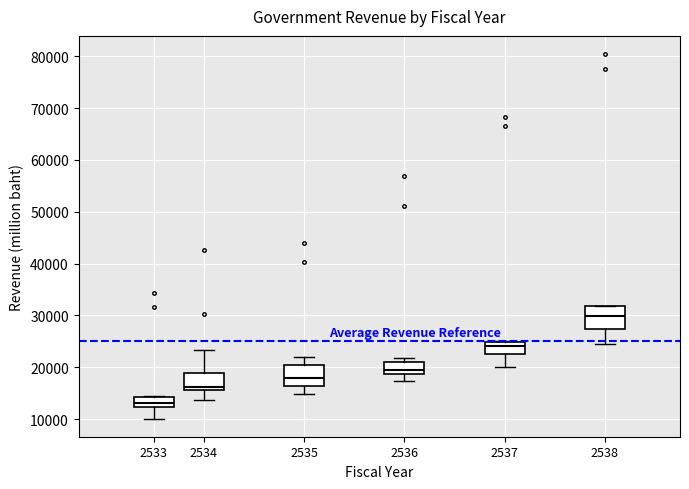

Reading left to right, read every box against the y-axis: the position of its median line, the range the box covers, and the ends of its whiskers. The values are not printed on the chart, so give them approximately, as read against the axis.

2533: median 13000, box 12000 to 14000, whiskers 10000 to 14000
2534: median 16000 (just above the box's lower edge), box 16000 to 19000, whiskers 14000 to 23000
2535: median 18000, box 16000 to 20000, whiskers 15000 to 22000
2536: median 19000 (just above the box's lower edge), box 19000 to 21000, whiskers 17000 to 22000
2537: median 24000, box 23000 to 25000, whiskers 20000 to 25000
2538: median 30000, box 27000 to 32000, whiskers 24000 to 32000